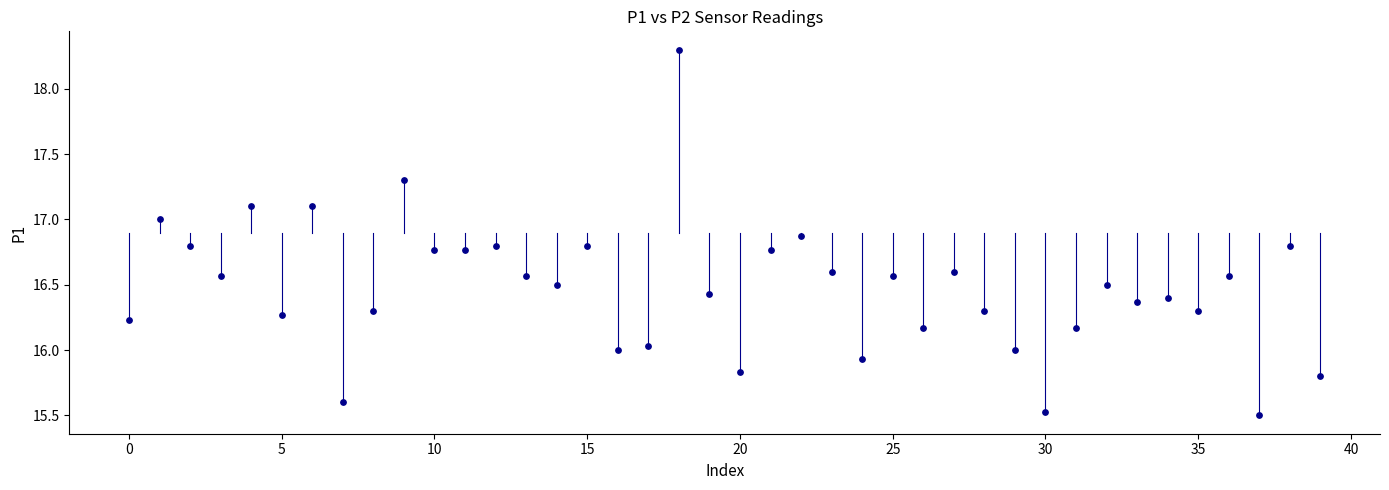

What is the range of Y values (max minus min)?

2.8